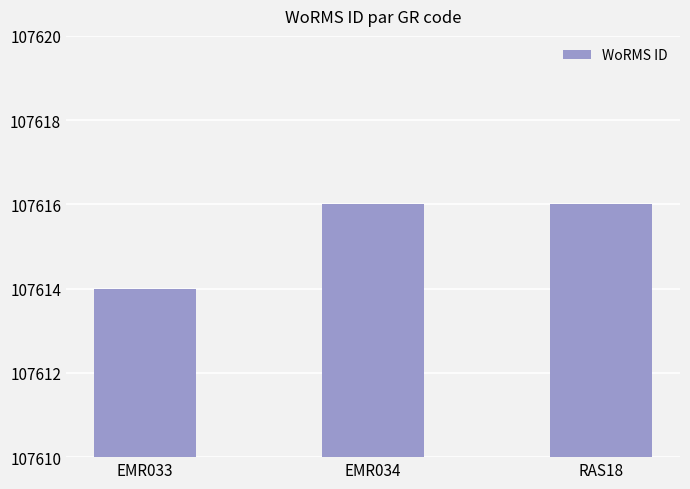

Which category has the lowest value across all series?

EMR033